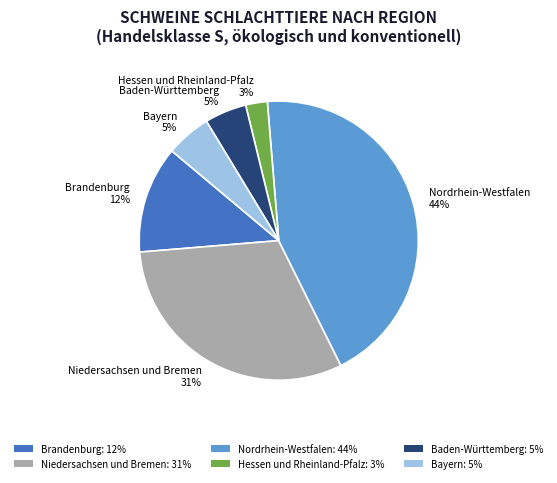

How many segments does this pie chart have?

6